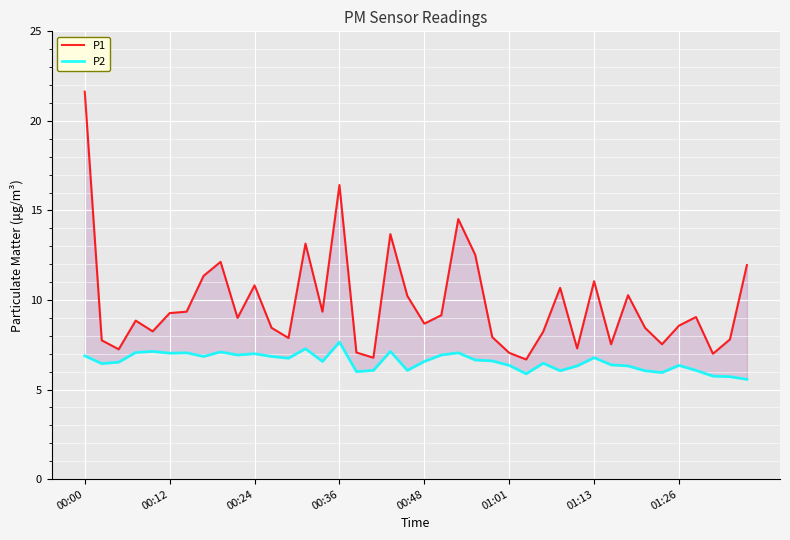

At how many categories does at least one series exceed 8?

27